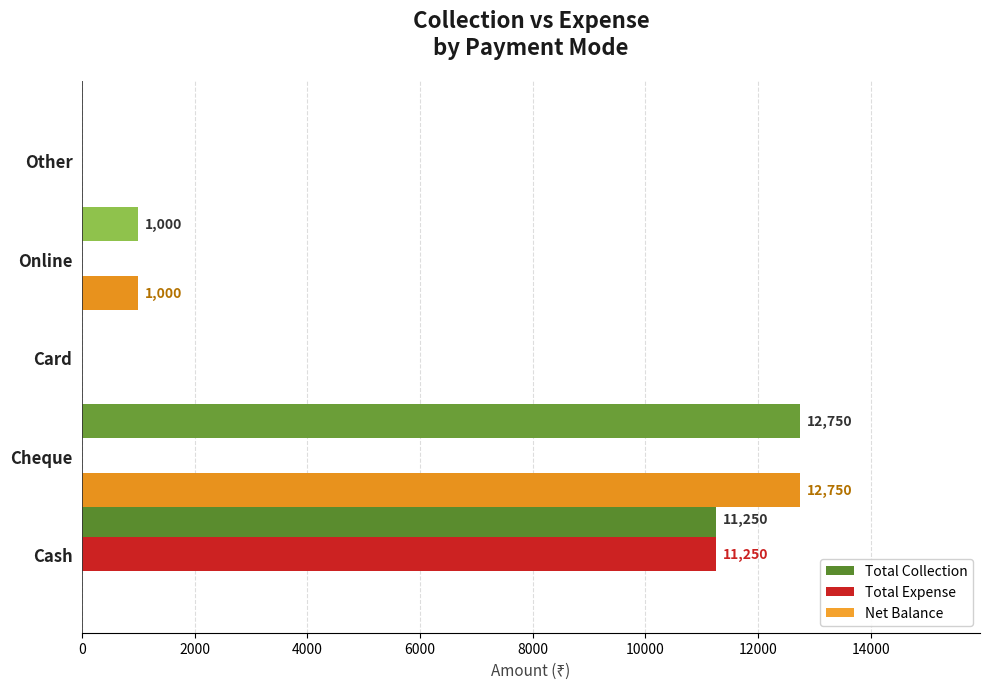

Where is Net Balance nearest to the value 6375?

Online